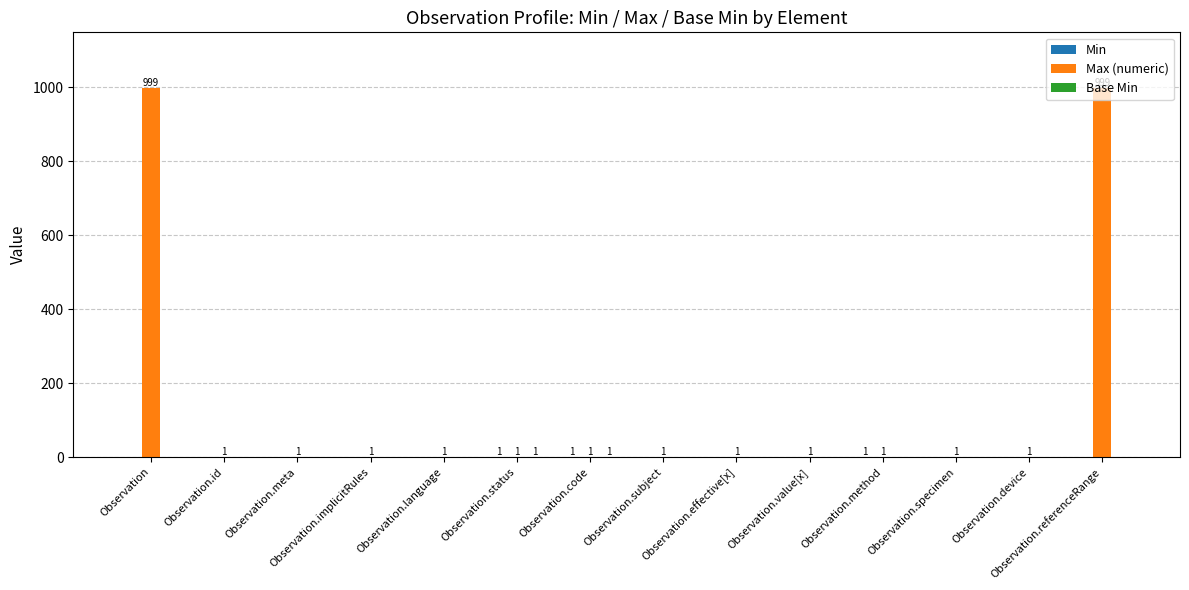

Which series has the largest total across all categories?

Max (numeric)